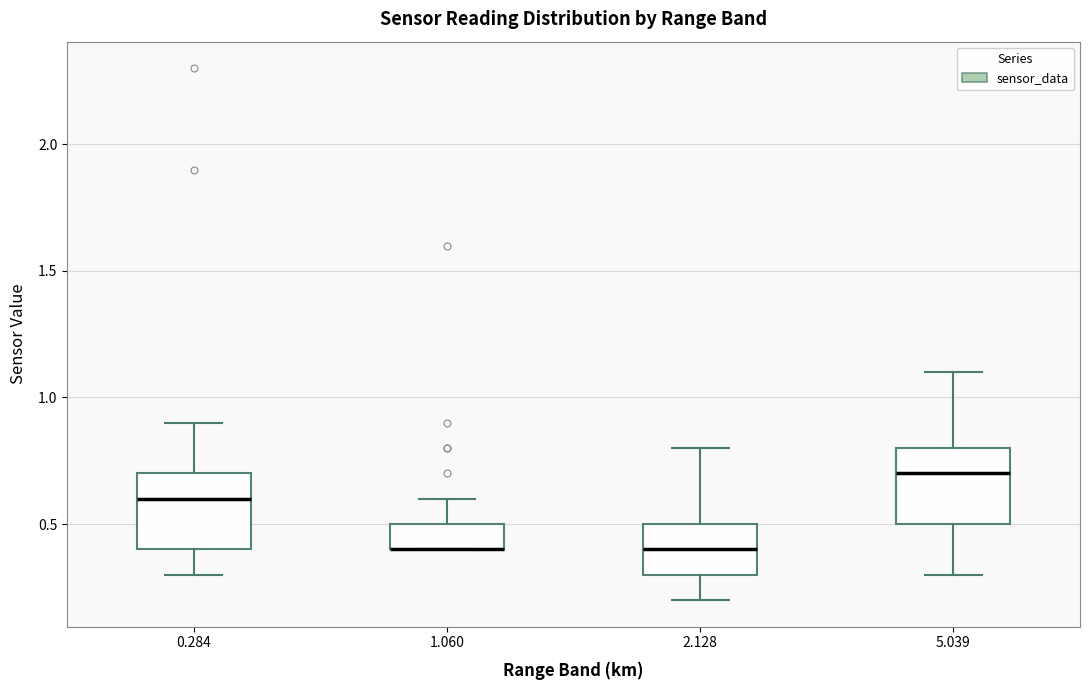

Reading left to right, read every box against the y-axis: the position of its median line, the range the box covers, and the ends of its whiskers. The values are not printed on the chart, so give them approximately, as read against the axis.

0.284: median 0.6, box 0.4 to 0.7, whiskers 0.3 to 0.9
1.060: median 0.4 (drawn on the box's lower edge), box 0.4 to 0.5, whiskers 0.4 to 0.6
2.128: median 0.4, box 0.3 to 0.5, whiskers 0.2 to 0.8
5.039: median 0.7, box 0.5 to 0.8, whiskers 0.3 to 1.1